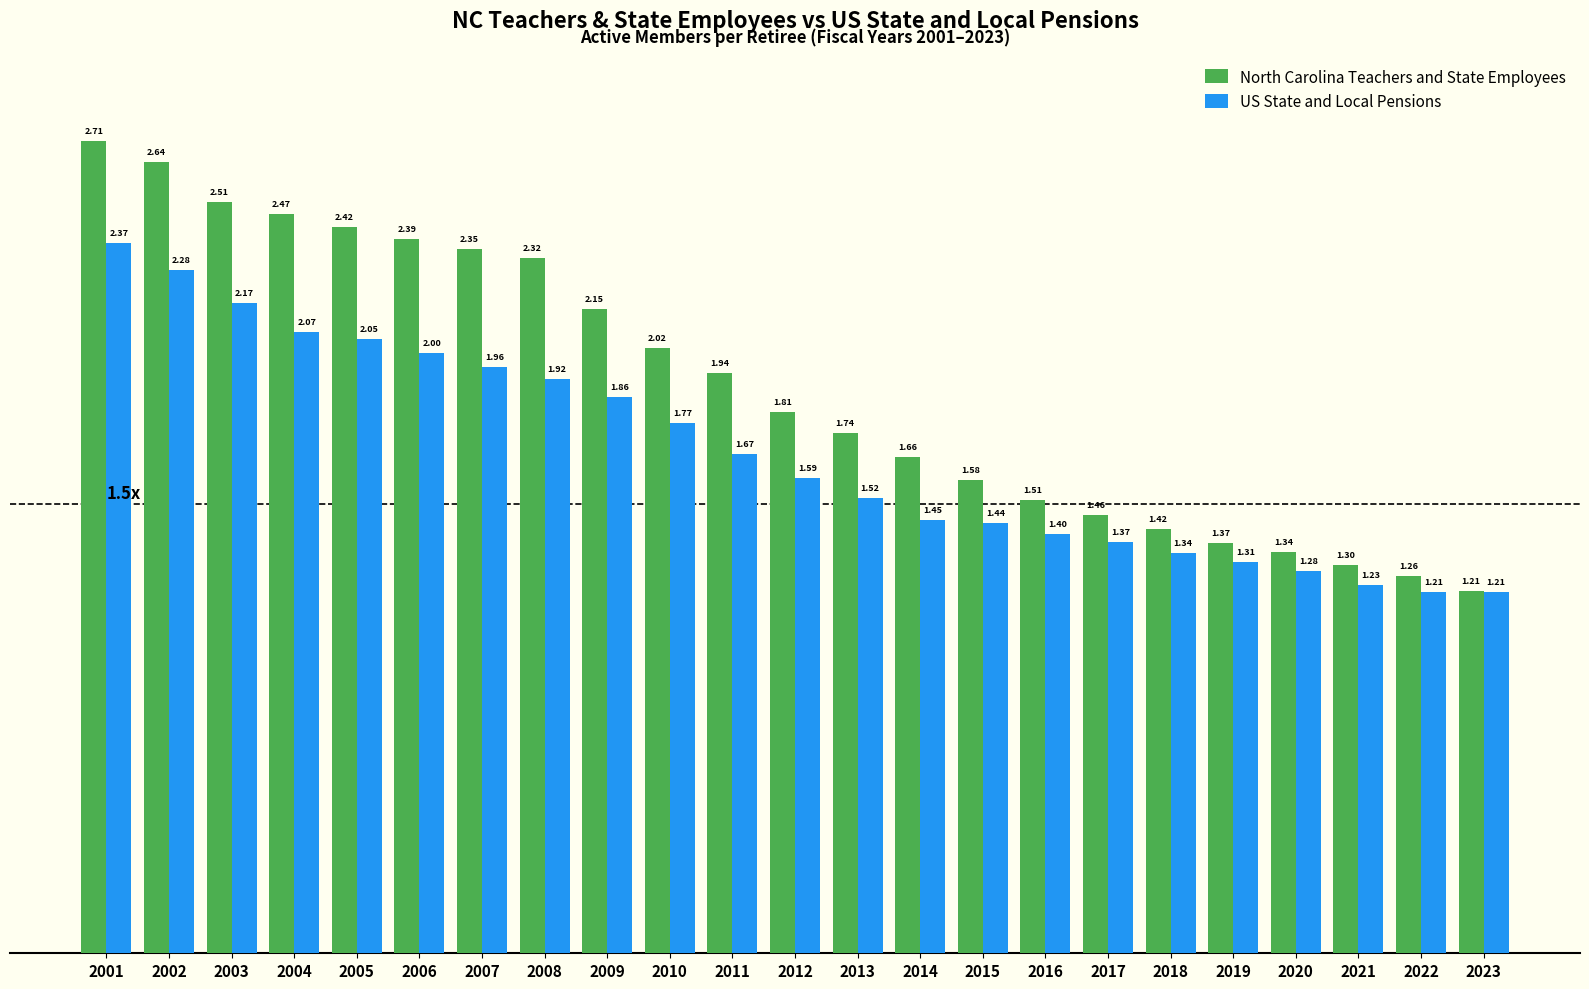

What is the difference between the US State and Local Pensions values at 2012 and 2003?

0.6